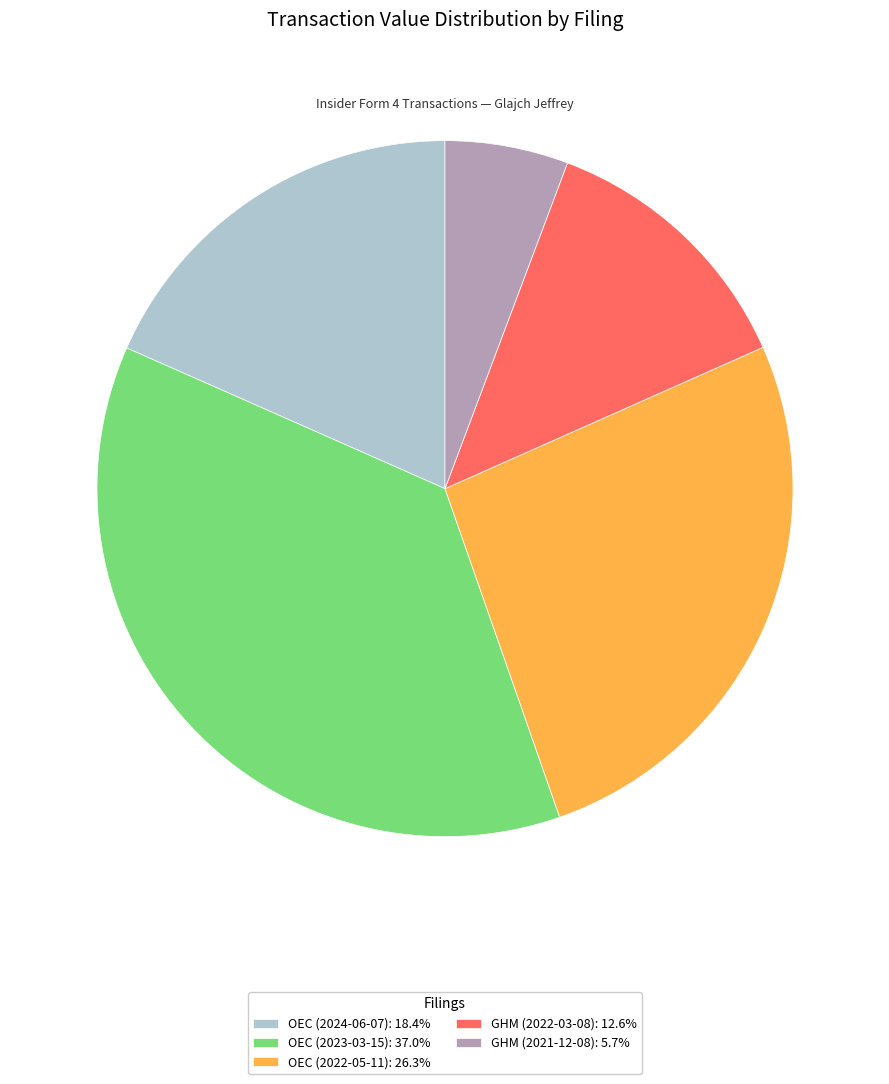

Which category has the smallest portion of the pie?

GHM (2021-12-08)